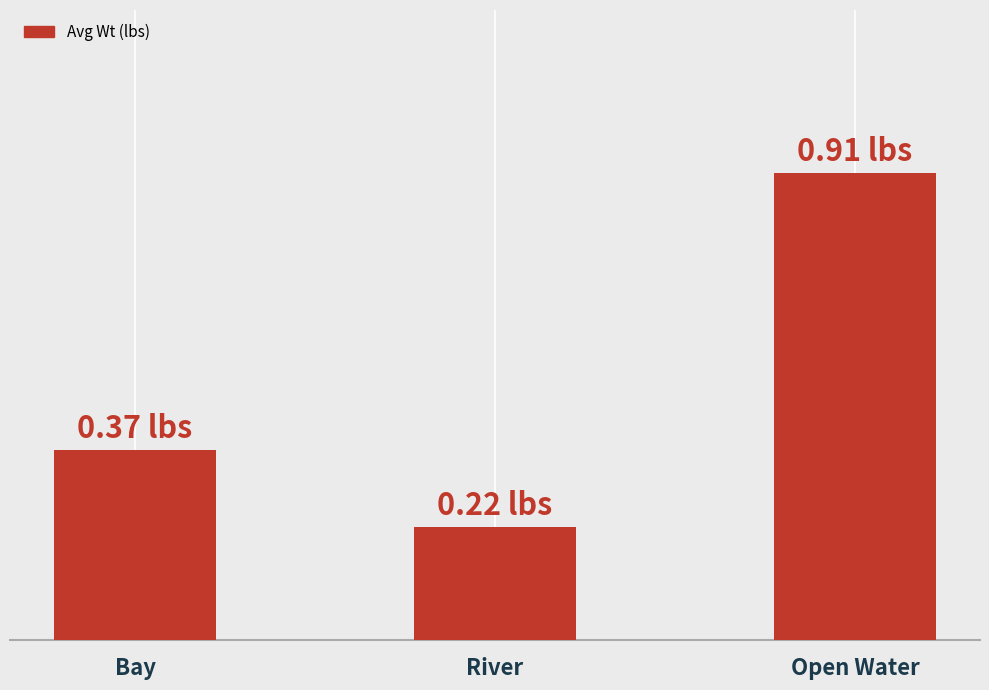

Between Bay and Open Water, which is larger?

Open Water